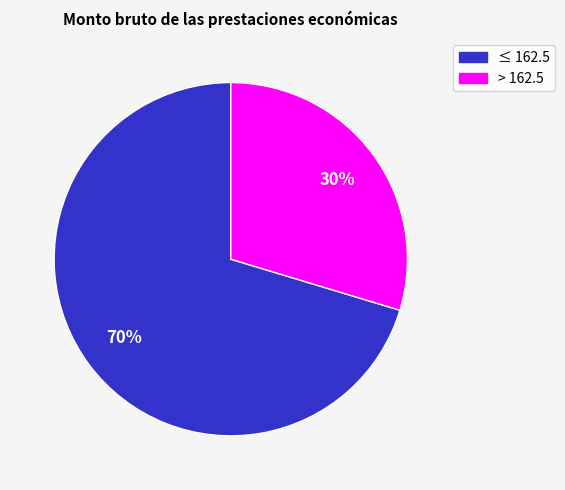

To the nearest percent, what is the combined percentage of ≤ 162.5 and > 162.5?

100%